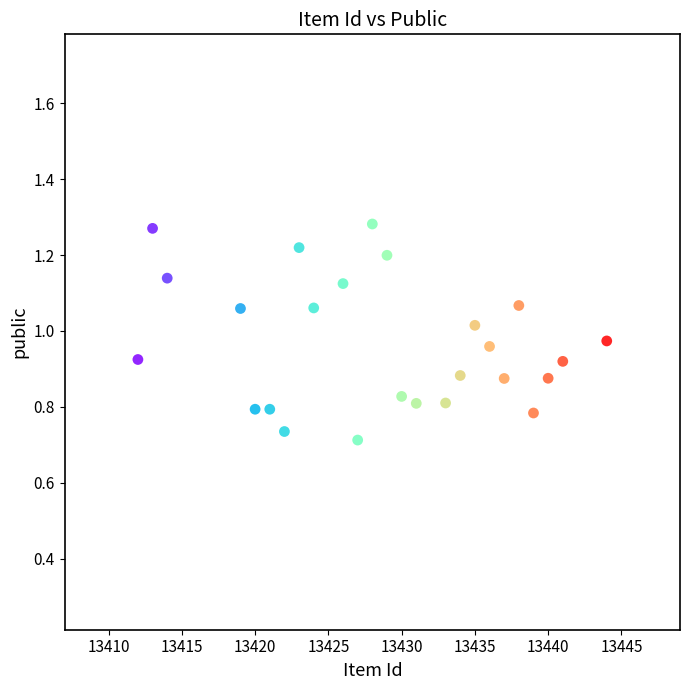

What is the range of X values (max minus min)?

32.0